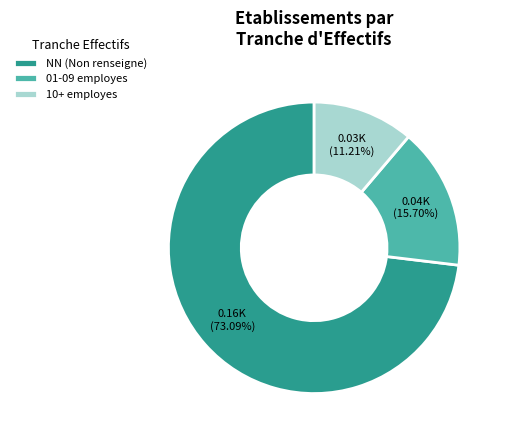

Rank the categories by value from lowest to highest.

10+ employes, 01-09 employes, NN (Non renseigne)